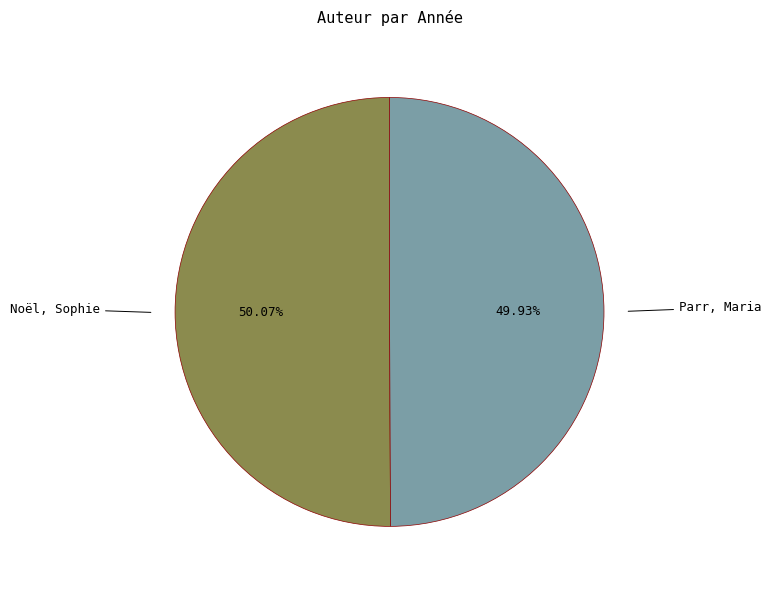

What percentage is the Noël, Sophie slice, to the nearest percent?

50%